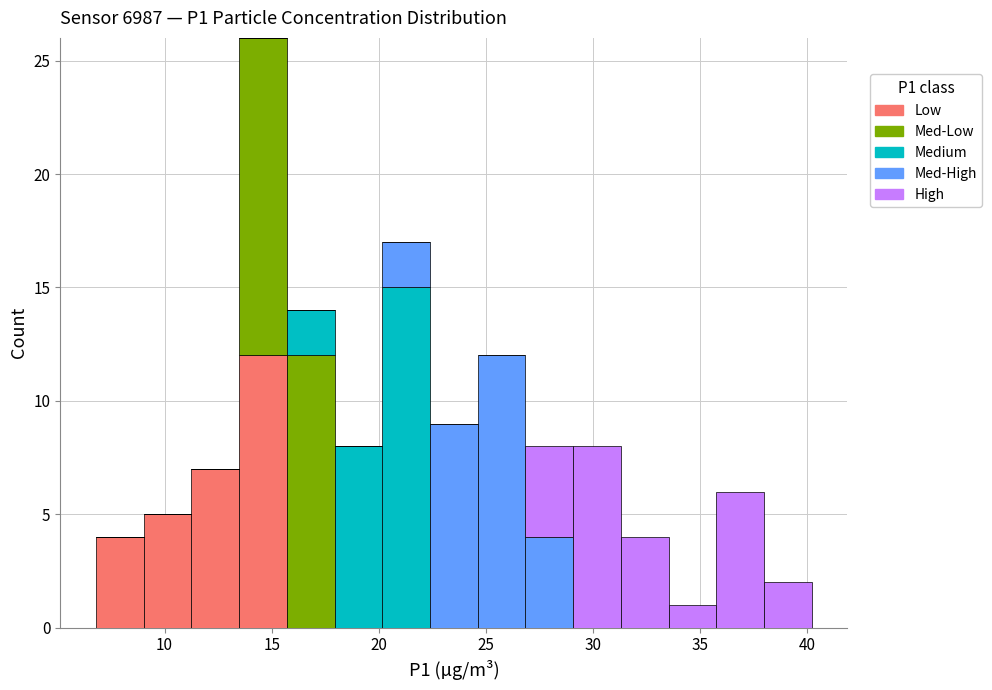

What is the total height of the stacked bar covering 29.0 to 31.5 on the x-axis? Neither the bar edges nor the heights are printed on the chart, so give them approximately, as read against the axes.

8